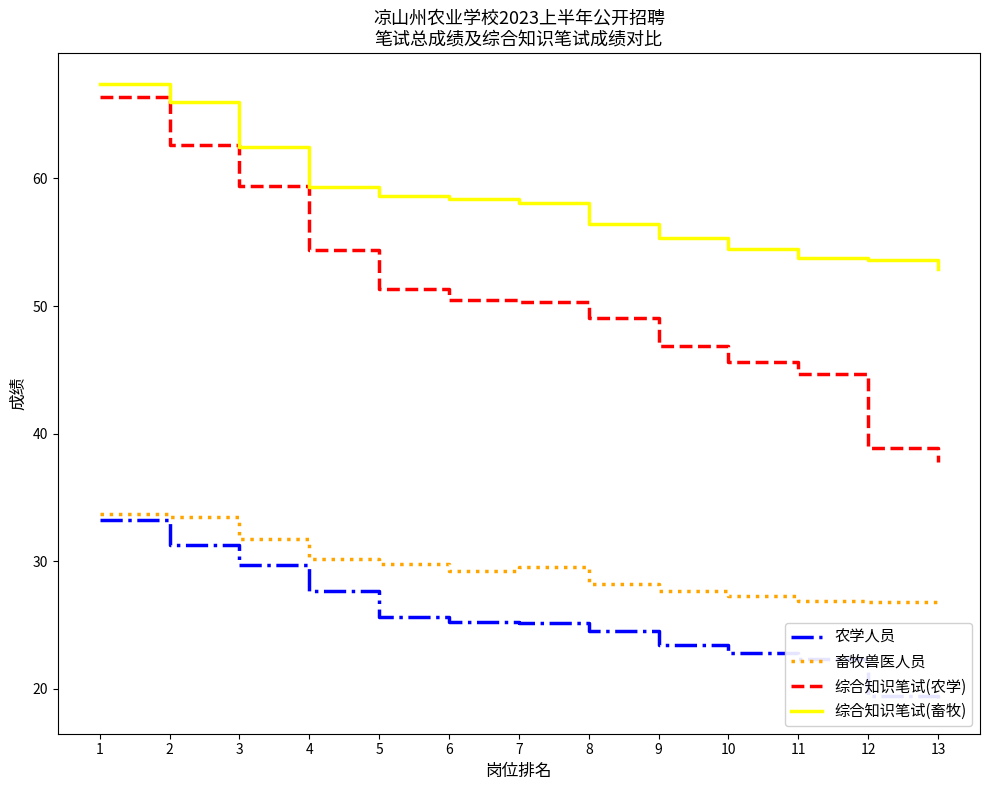

Which series has the largest total across all categories?

综合知识笔试(畜牧)